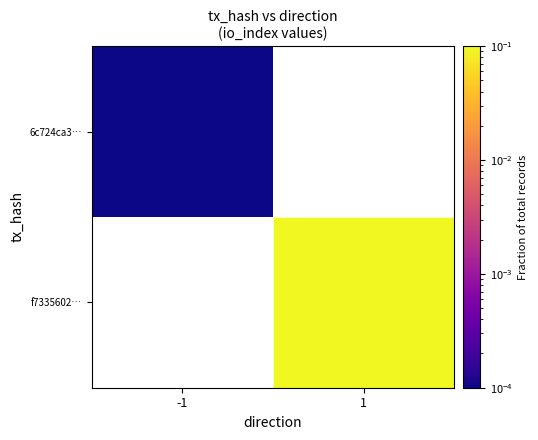

List the labels in order of 6c724ca3… value, largest first.

-1, 1